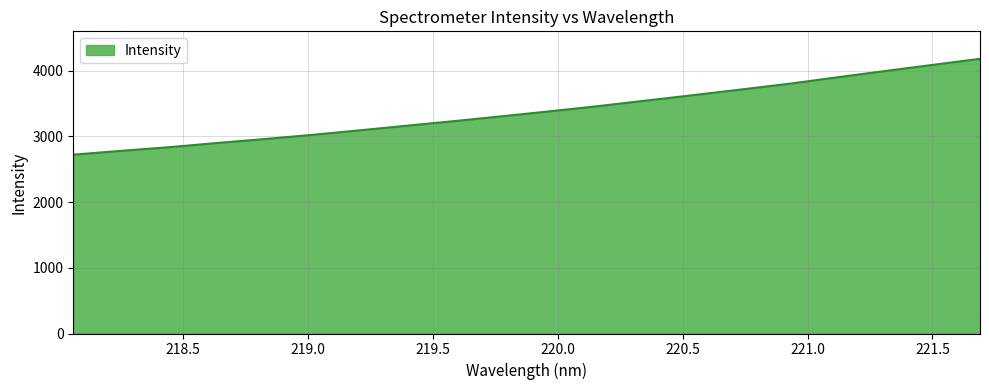

What is the minimum value shown in the chart?

2721.9